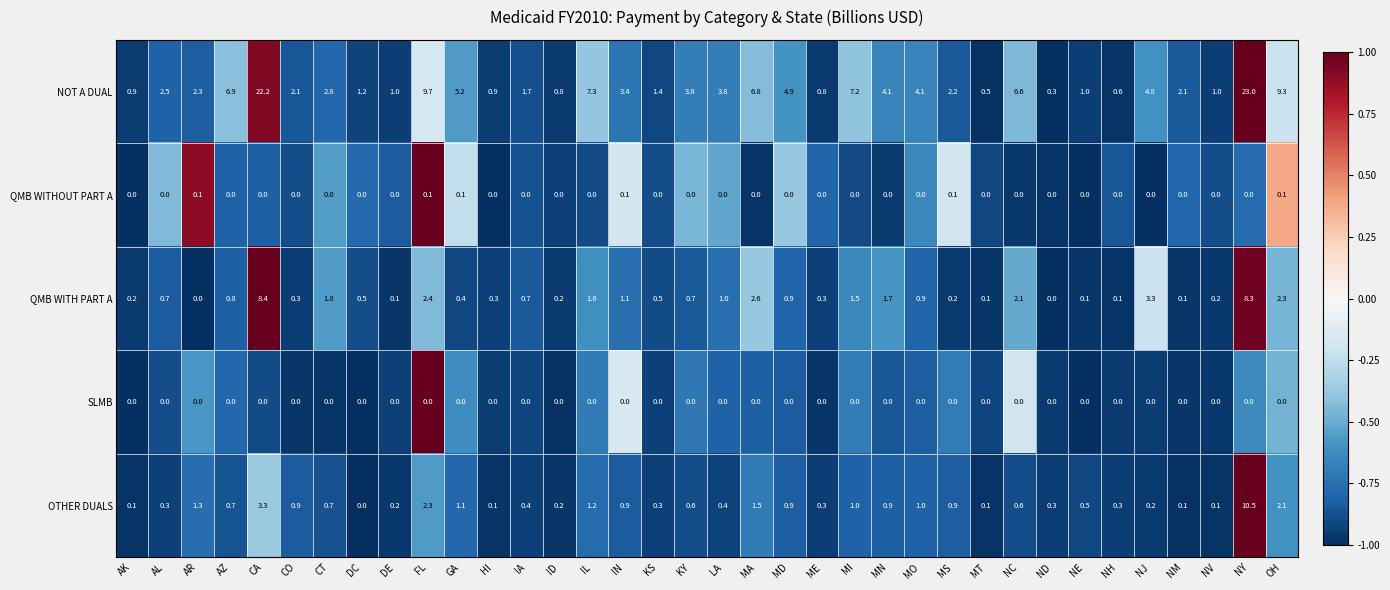

At how many categories does at least one series exceed 0?

36